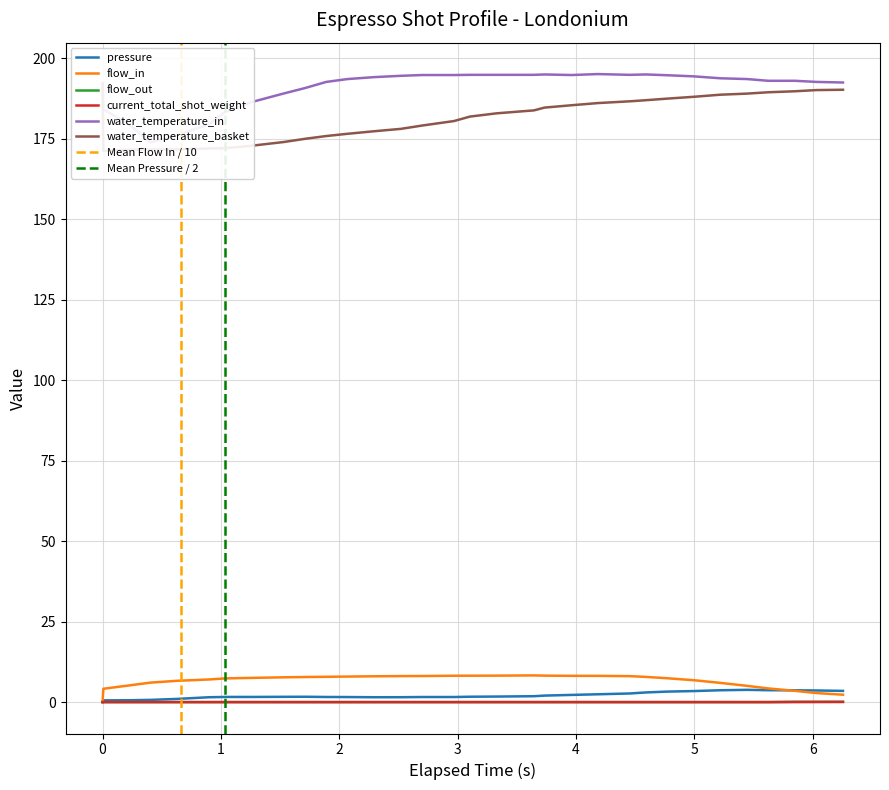

Rank the series by their maximum value, from lowest to highest.

current_total_shot_weight, flow_out, pressure, flow_in, water_temperature_basket, water_temperature_in